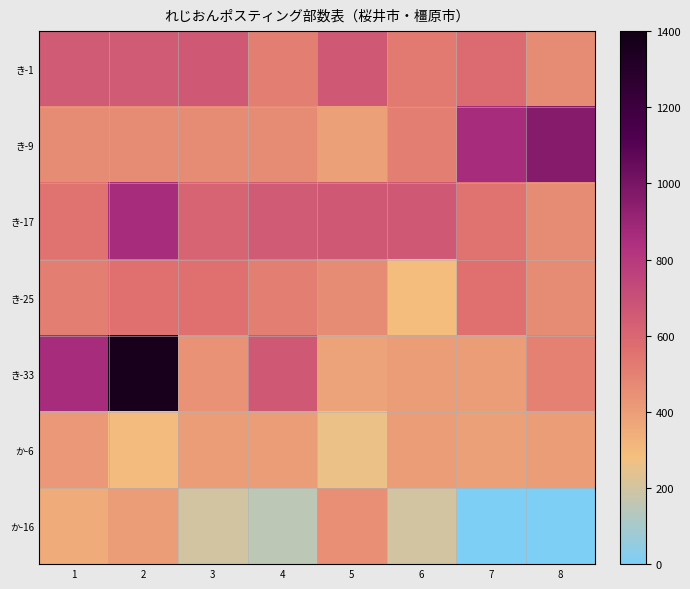

What is the difference between the maximum and second lowest values in the き-1 series?

150.0